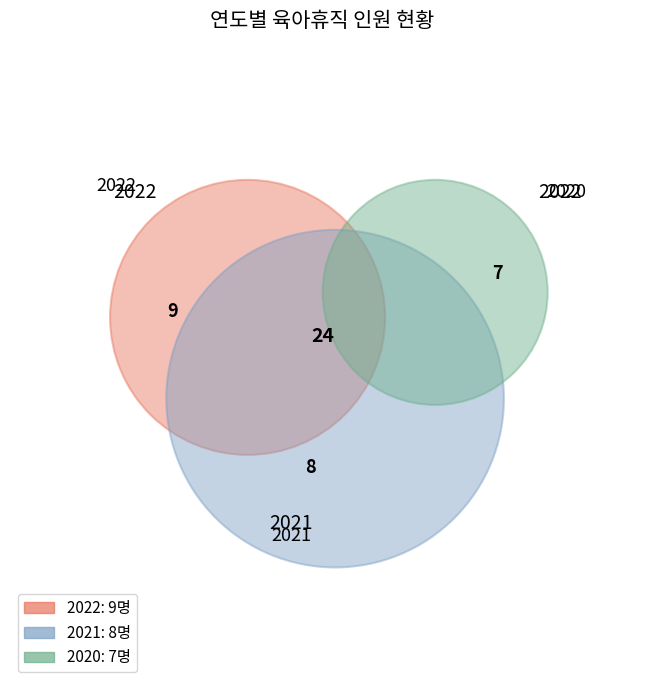

Rank the categories by value from highest to lowest.

2022, 2021, 2020